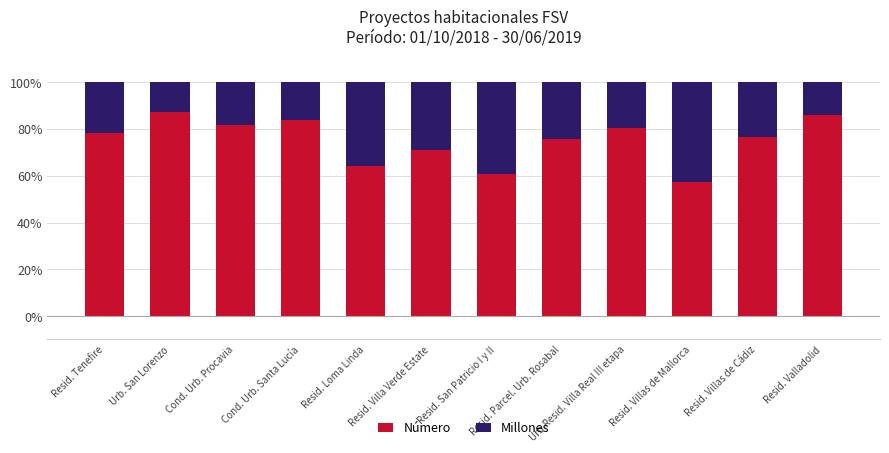

What is the maximum value for Número?

87.2